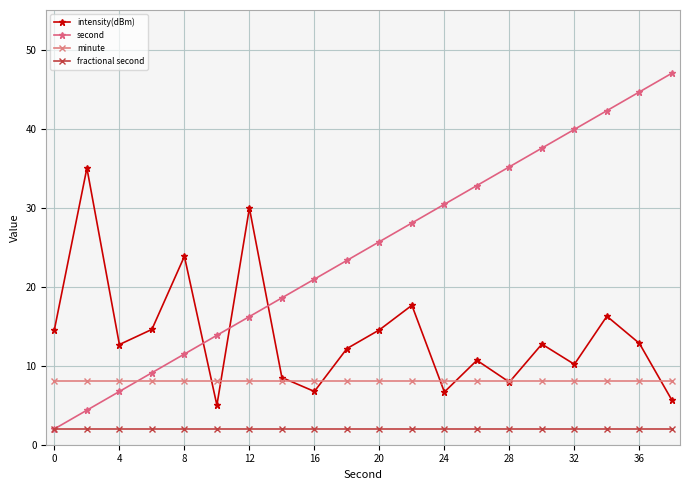

Rank the series by their maximum value, from highest to lowest.

second, intensity(dBm), minute, fractional second